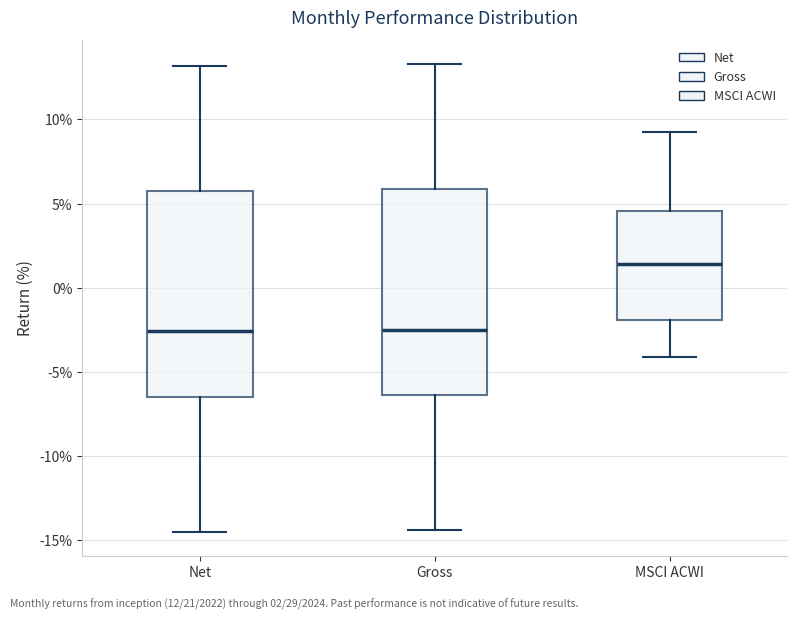

Reading left to right, read every box against the y-axis: the position of its median line, the range the box covers, and the ends of its whiskers. The values are not printed on the chart, so give them approximately, as read against the axis.

Net: median -2.5, box -6.5 to 5.5, whiskers -14.5 to 13.0
Gross: median -2.5, box -6.5 to 6.0, whiskers -14.5 to 13.5
MSCI ACWI: median 1.5, box -2.0 to 4.5, whiskers -4.0 to 9.0